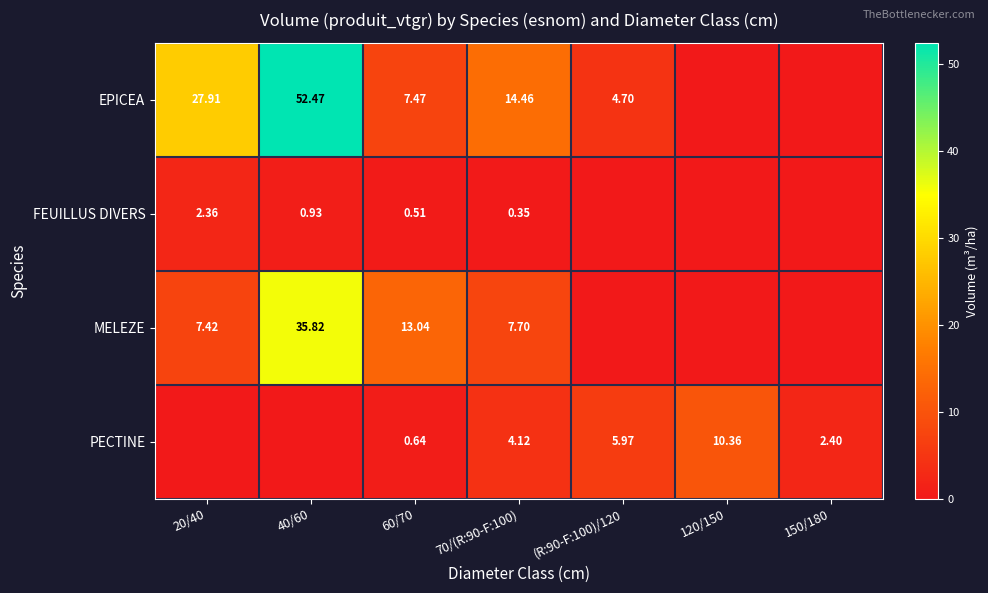

At 70/(R:90-F:100), list the series in order from largest to smallest.

EPICEA, MELEZE, PECTINE, FEUILLUS DIVERS